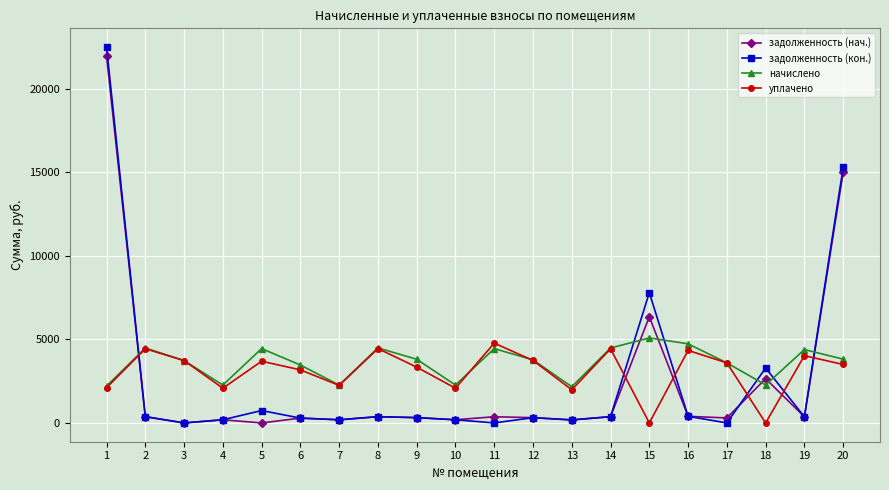

What is the value of the уплачено point at the 16th from the left?

4341.5